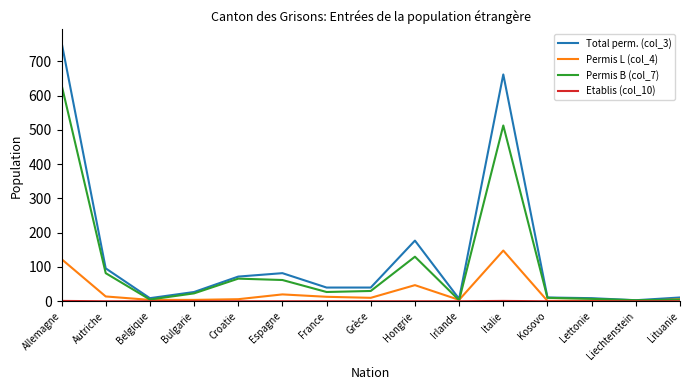

Which series has the widest spread of values?

Total perm. (col_3)